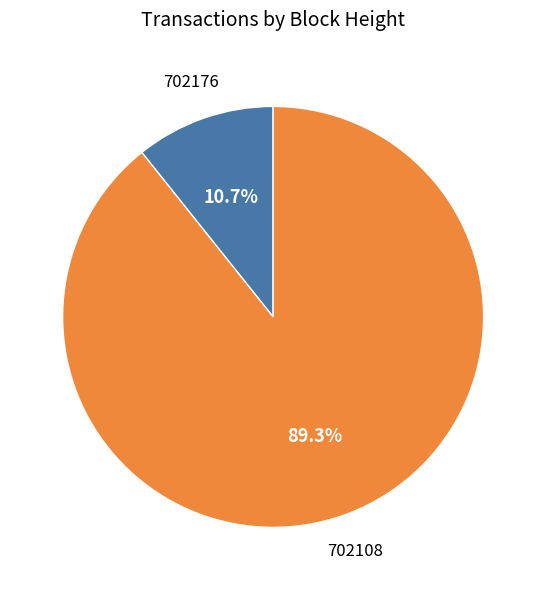

What is the majority slice?

702108